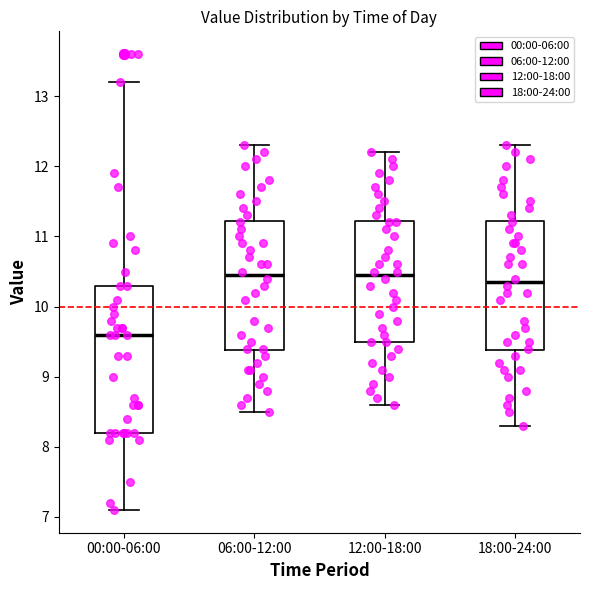

Comparing the boxes themselves (not the whiskers), which one is the tallest?

00:00-06:00